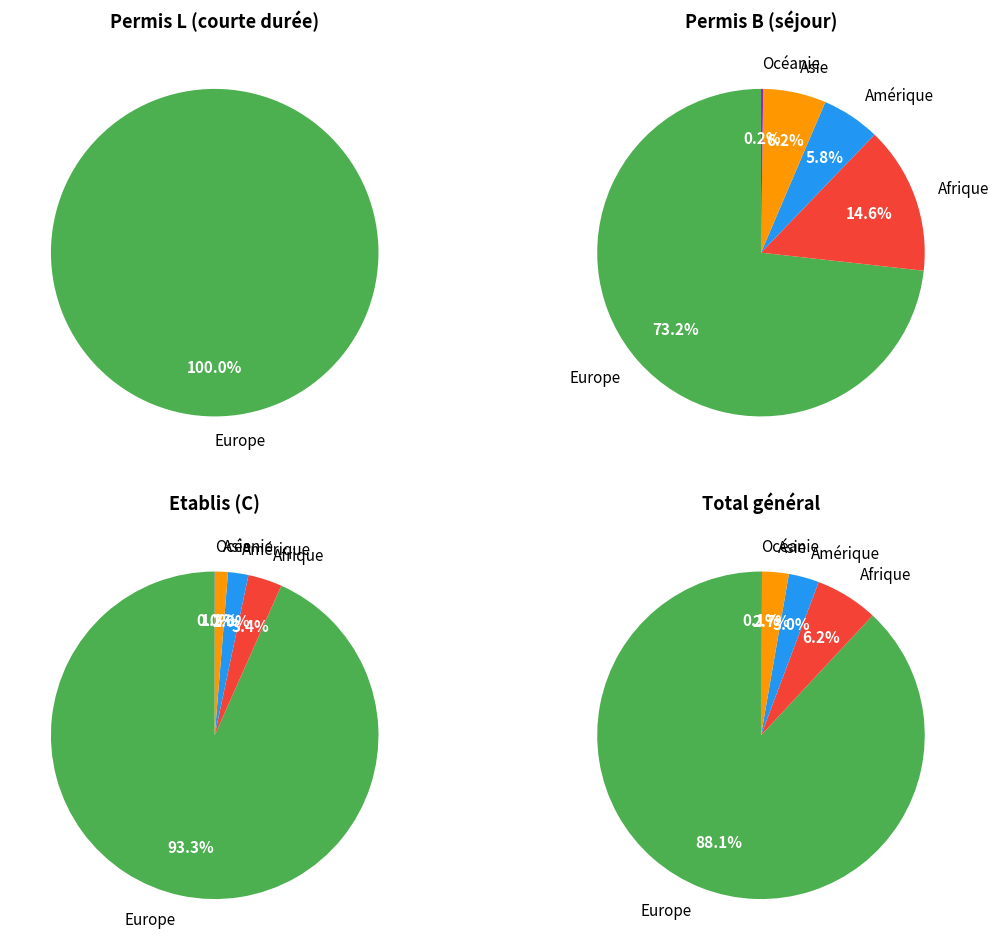

Does Europe represent more than half of the total?

Yes